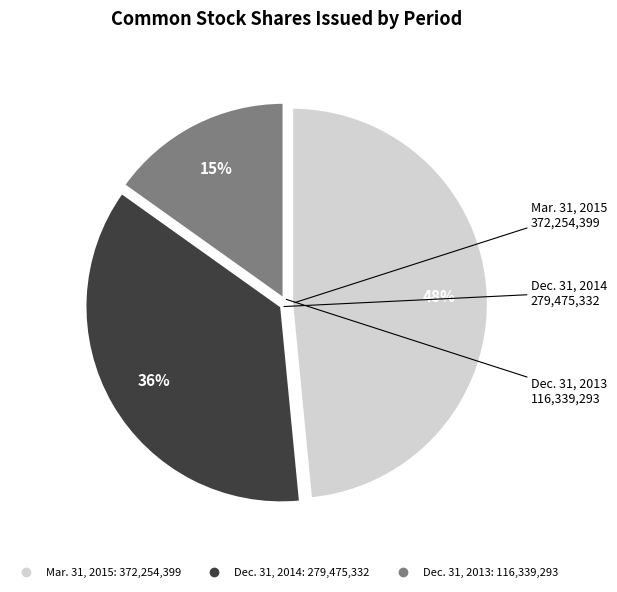

How many segments does this pie chart have?

3